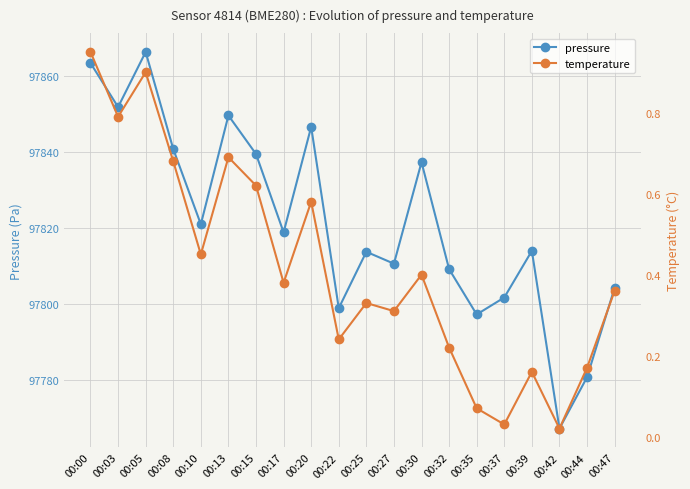

Reading left to right, extract all data points from this chart.

pressure: 97863.3	97851.8	97866.2	97840.7	97820.9	97849.5	97839.4	97818.8	97846.5	97798.8	97813.6	97810.5	97837.2	97809.1	97797.1	97801.6	97813.9	97767.1	97780.6	97804.1
temperature: 0.9	0.8	0.9	0.7	0.5	0.7	0.6	0.4	0.6	0.2	0.3	0.3	0.4	0.2	0.1	0.0	0.2	0.0	0.2	0.4